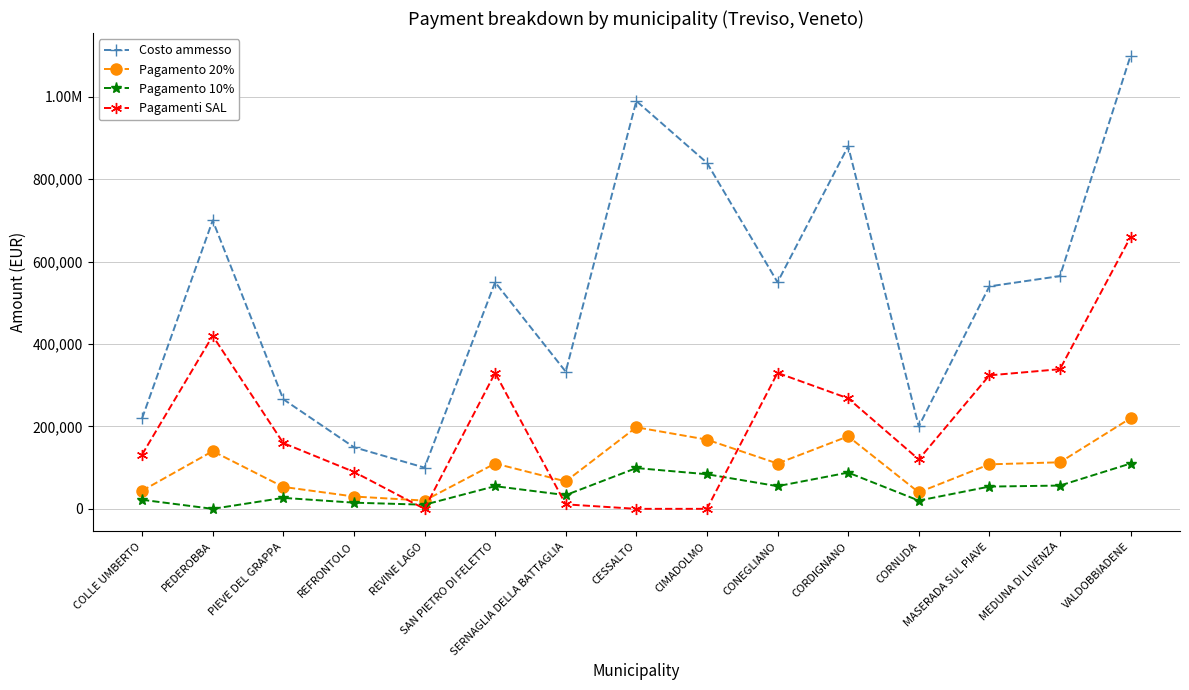

Does the chart display data point markers on the line(s)?

Yes